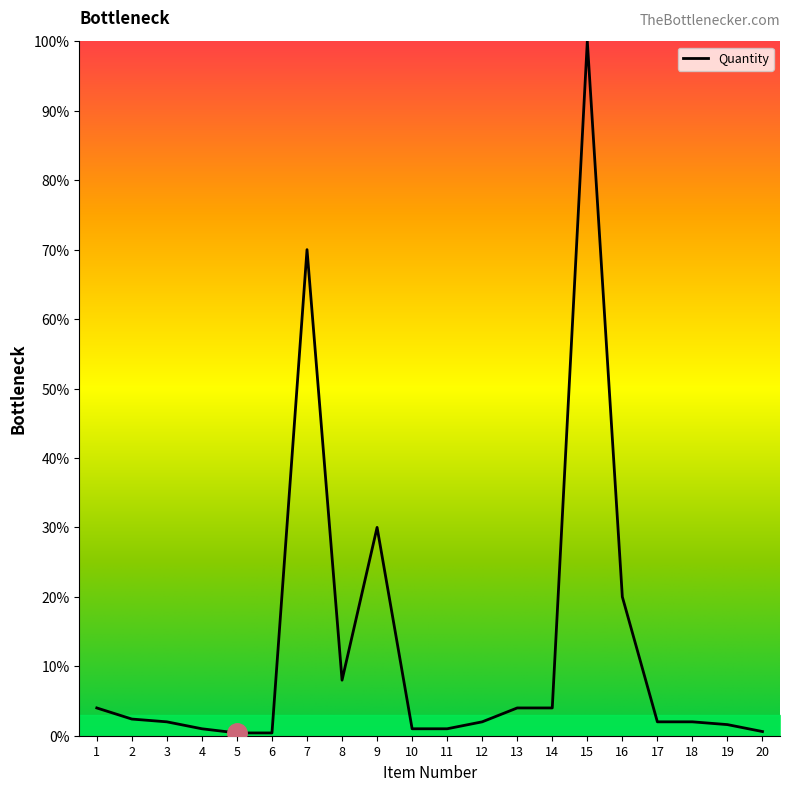

What is the change in value from 1 to 3?

-2.0